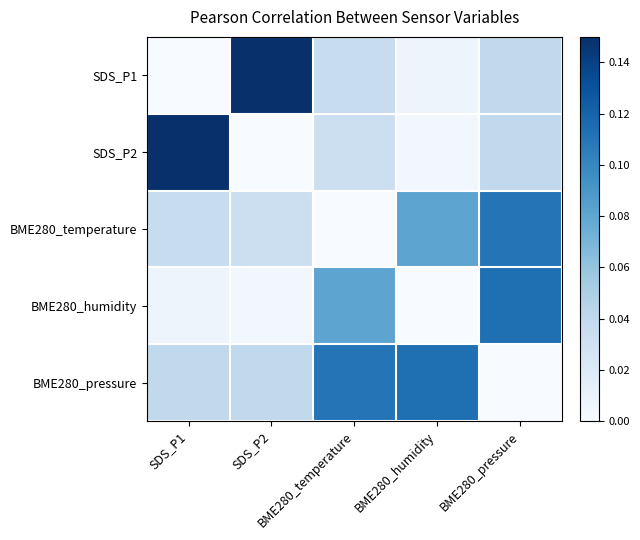

Reading left to right, list all the values displayed in this chart.

SDS_P1: SDS_P1=0.0	SDS_P2=0.1	BME280_temperature=0.0	BME280_humidity=0.0	BME280_pressure=0.0
SDS_P2: SDS_P1=0.1	SDS_P2=0.0	BME280_temperature=0.0	BME280_humidity=0.0	BME280_pressure=0.0
BME280_temperature: SDS_P1=0.0	SDS_P2=0.0	BME280_temperature=0.0	BME280_humidity=0.1	BME280_pressure=0.1
BME280_humidity: SDS_P1=0.0	SDS_P2=0.0	BME280_temperature=0.1	BME280_humidity=0.0	BME280_pressure=0.1
BME280_pressure: SDS_P1=0.0	SDS_P2=0.0	BME280_temperature=0.1	BME280_humidity=0.1	BME280_pressure=0.0